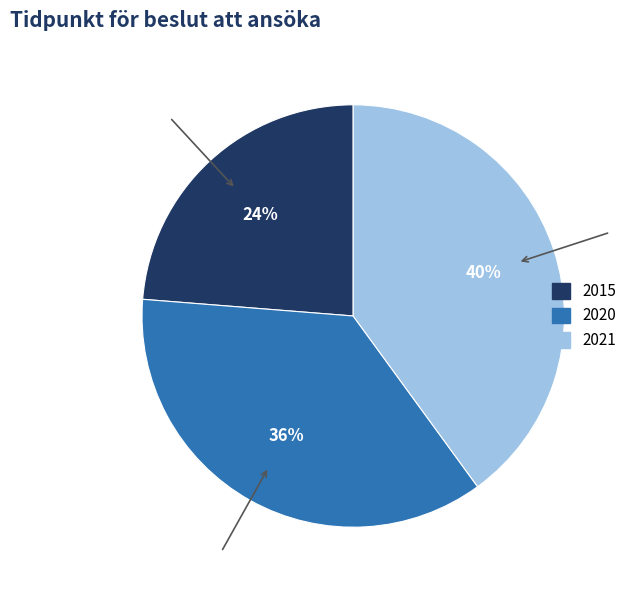

Do 2015 and 2021 together represent more than half of the pie?

Yes